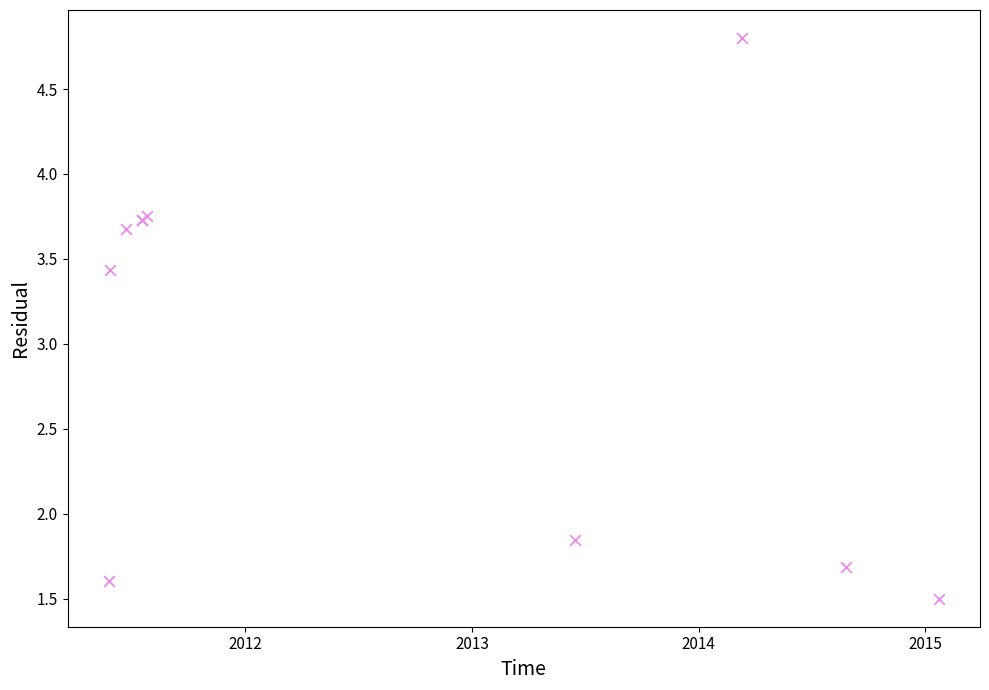

What Y value in the scatter plot is closest to 3?

3.4